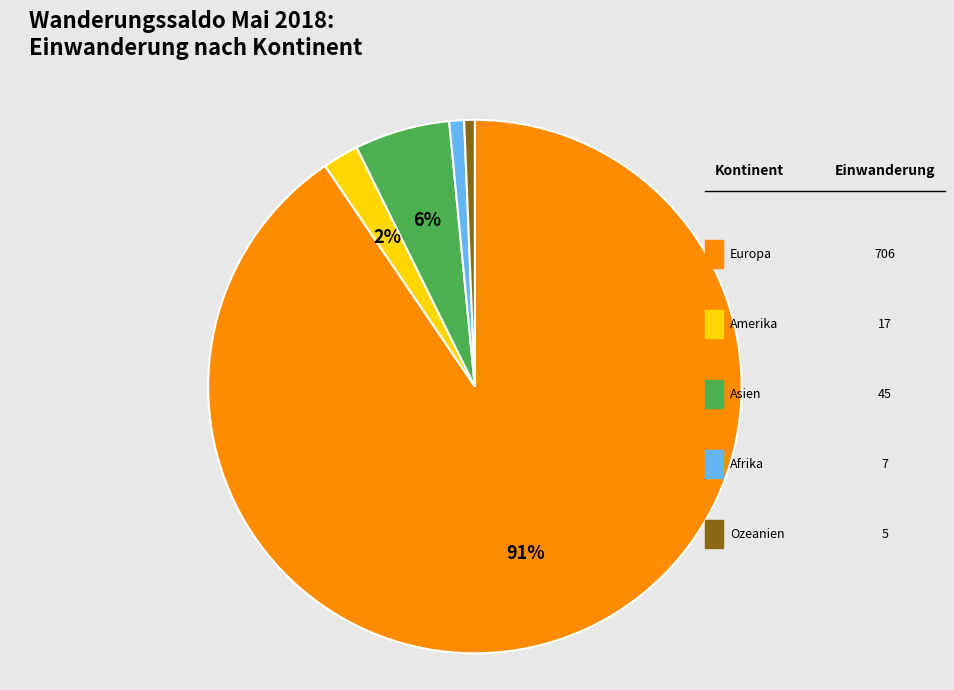

How many segments does this pie chart have?

5